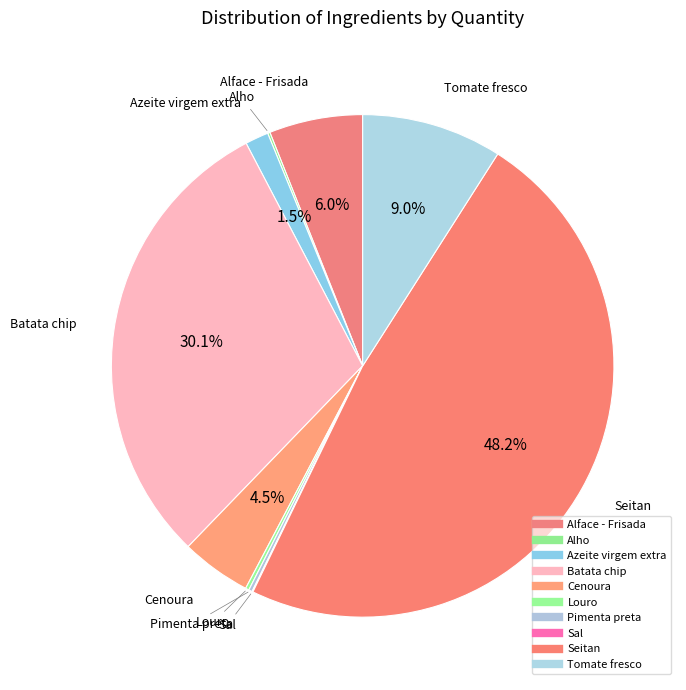

What is the smallest slice in the pie chart?

Sal